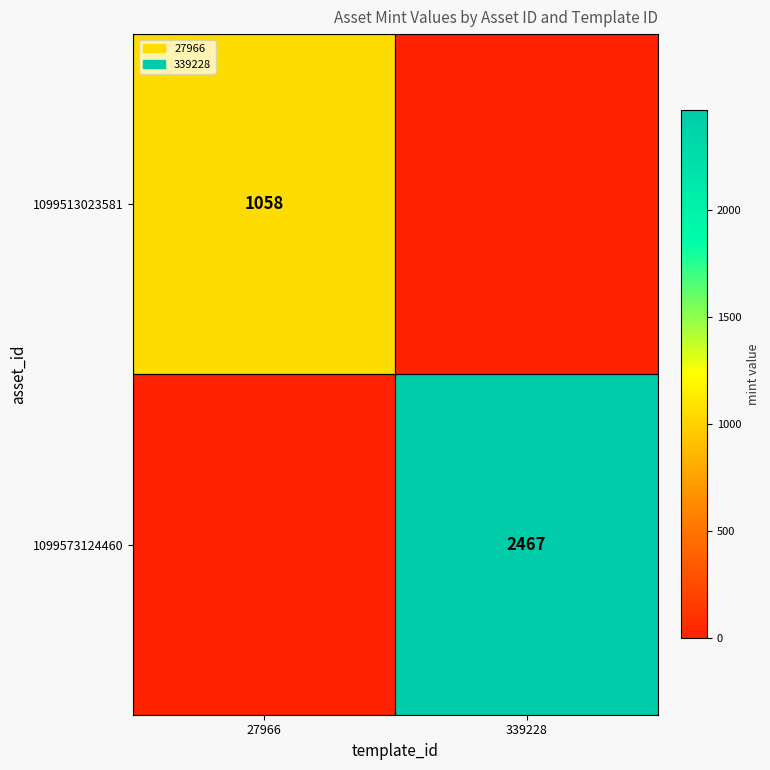

Is it true that 1099513023581 equals 364 at 27966?

False